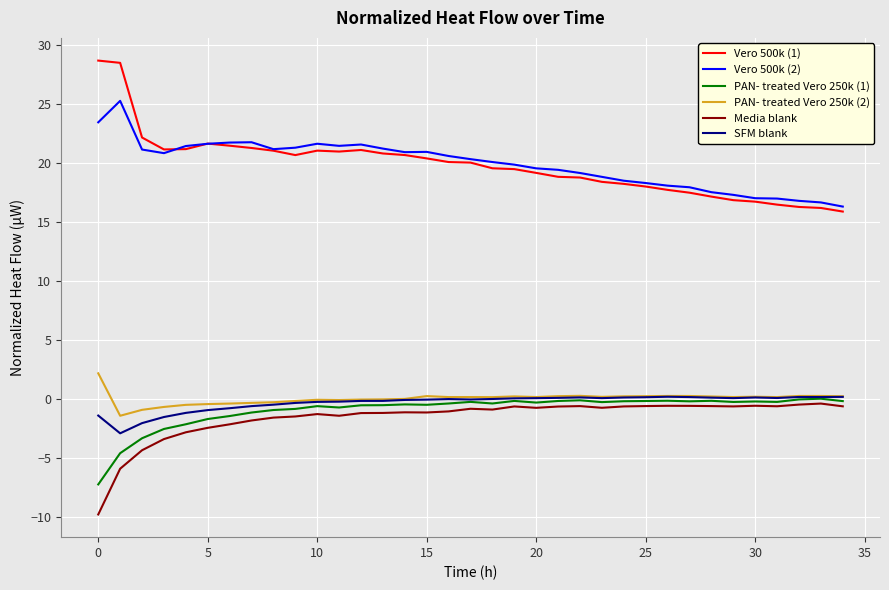

True or false: Vero 500k (1) and SFM blank intersect in this chart.

False